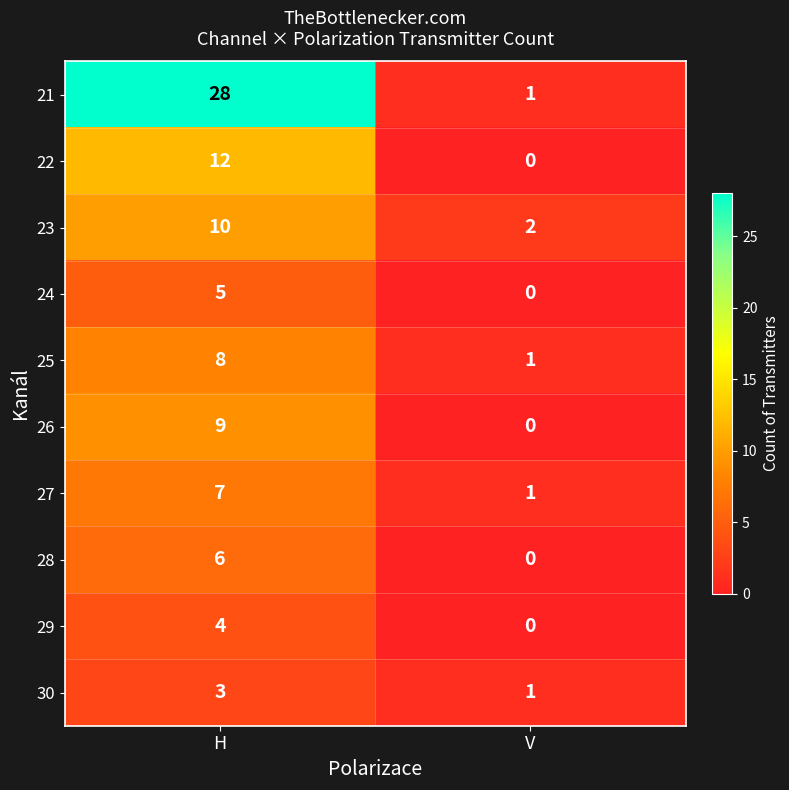

Which series has the largest range (max minus min)?

21